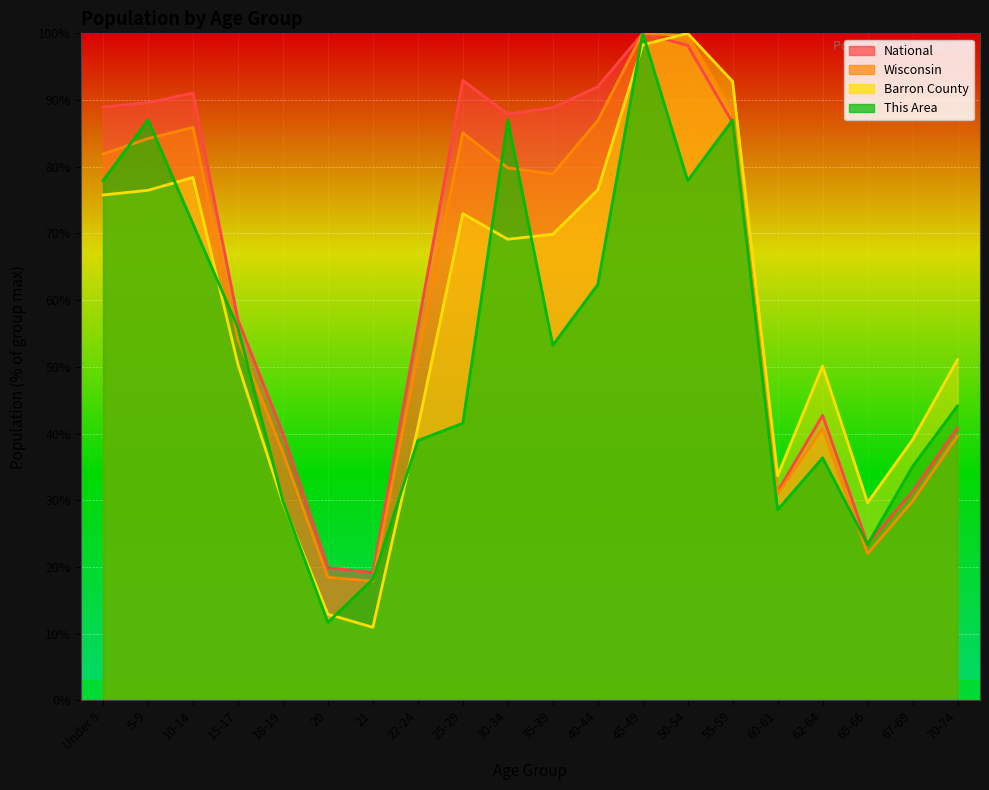

What is the lowest value of the Wisconsin series?

17.9